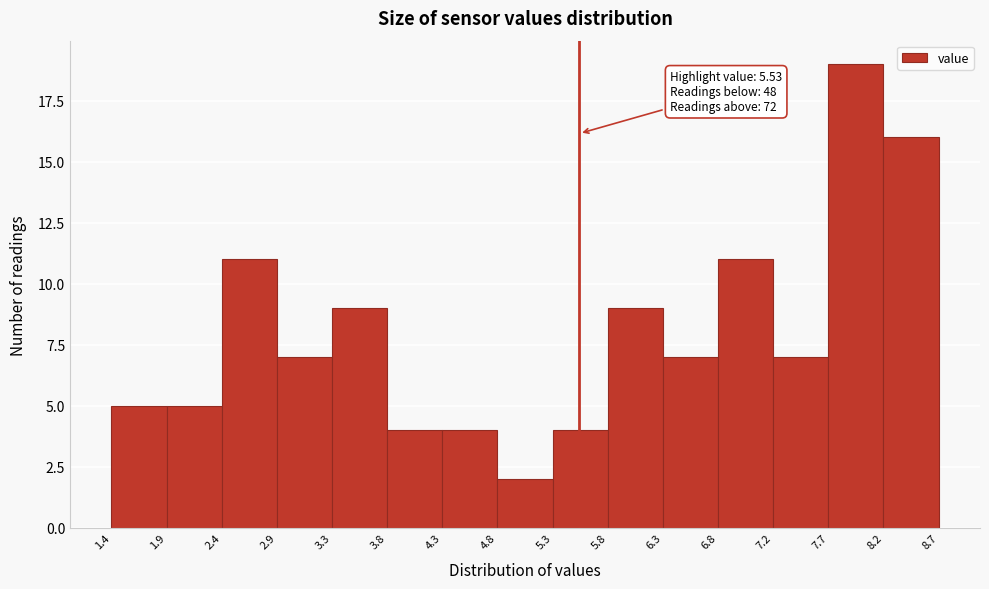

Over which range of the x-axis is the bar tallest?

7.7 to 8.2